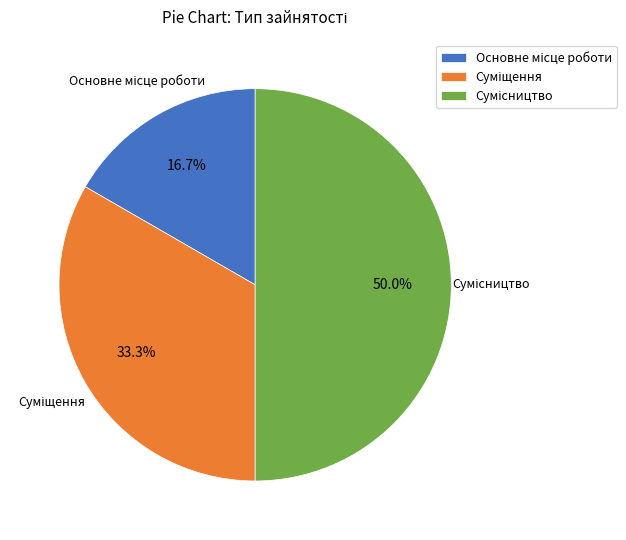

Rank the categories by value from lowest to highest.

Основне місце роботи, Суміщення, Сумісництво